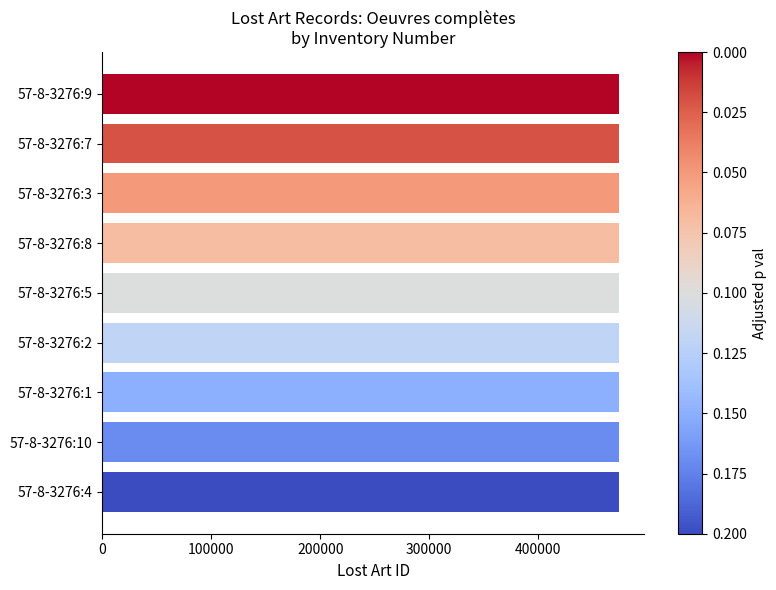

What is the maximum value shown in the chart?

474077